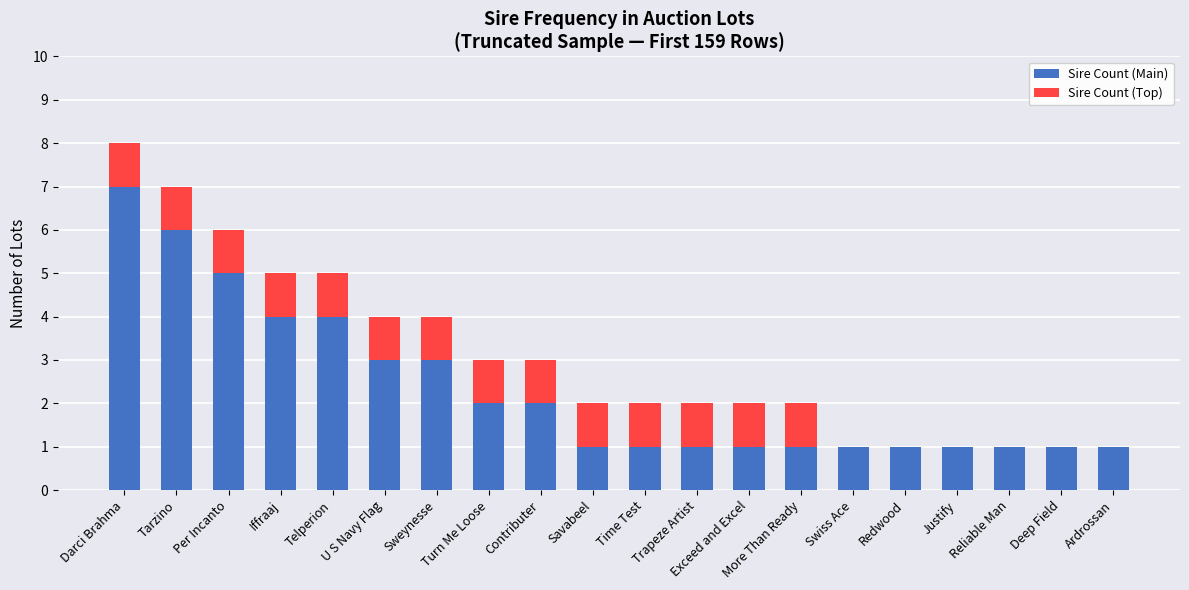

What are all the series names shown in the legend?

Sire Count (Main), Sire Count (Top)